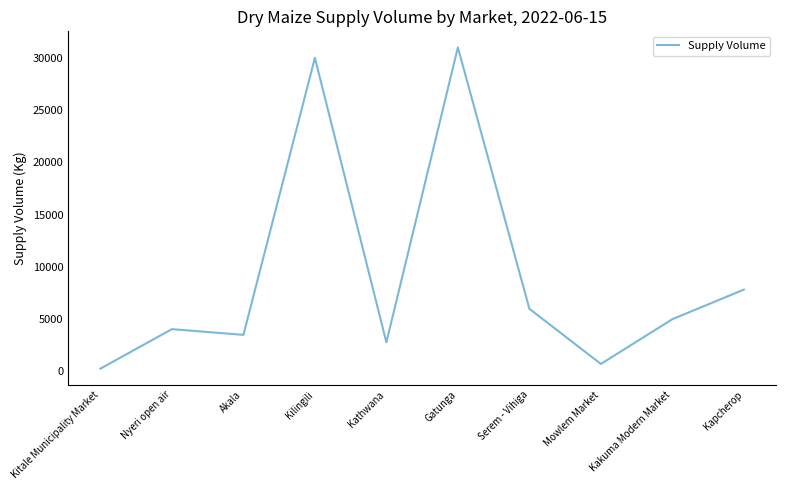

Reading left to right, what are all the values shown in this chart?

Kitale Municipality Market=270	Nyeri open air=4050	Akala=3500	Kilingili=30000	Kathwana=2790	Gatunga=31000	Serem - Vihiga=6000	Mowlem Market=720	Kakuma Modern Market=5000	Kapcherop=7830